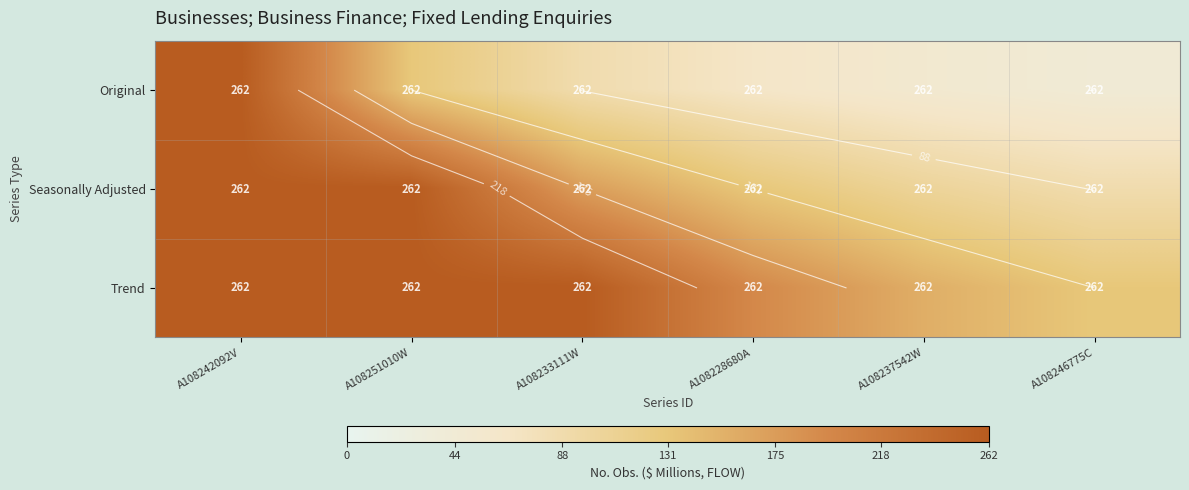

What is the spread (max minus min) of values at A108228680A?

131.0